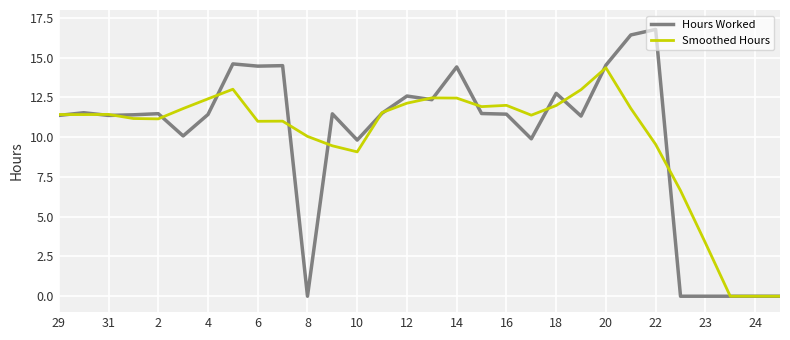

What is the sum of all Hours Worked values?

299.1